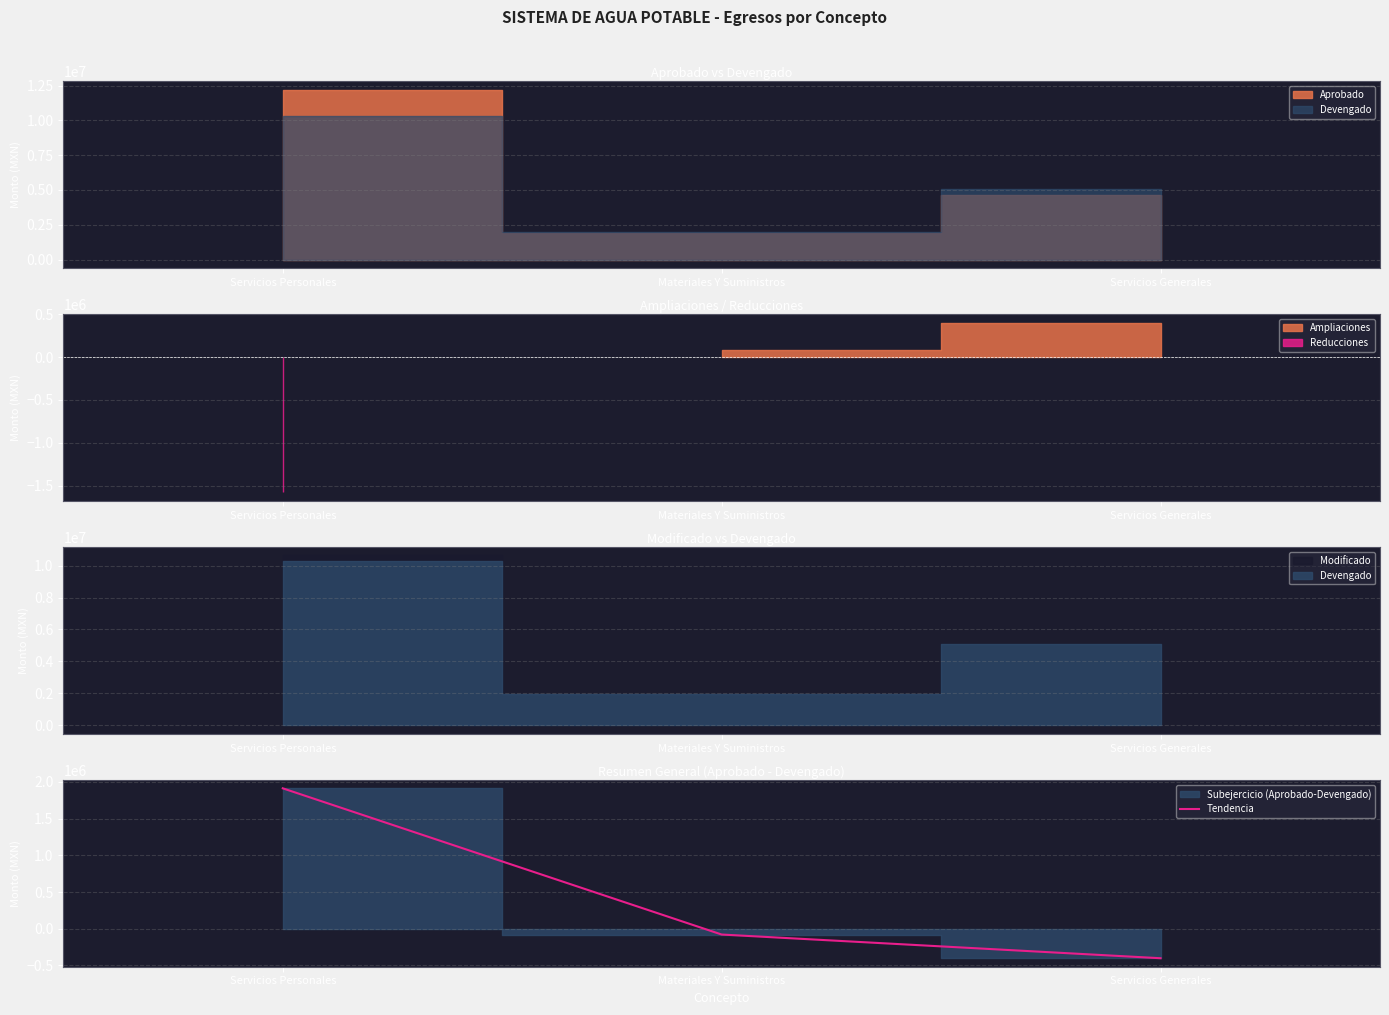

Where does the data first go above -78390?

Servicios Personales